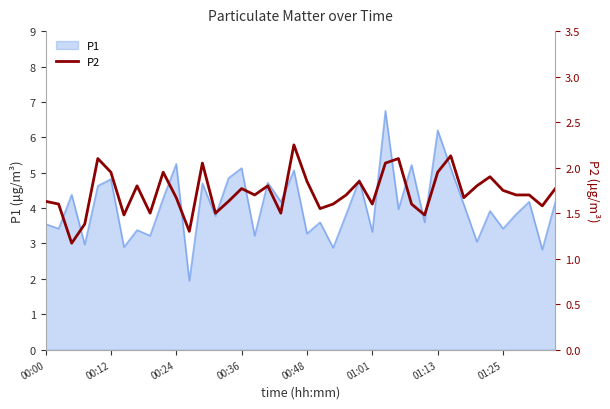

How many lines are shown in the chart?

1